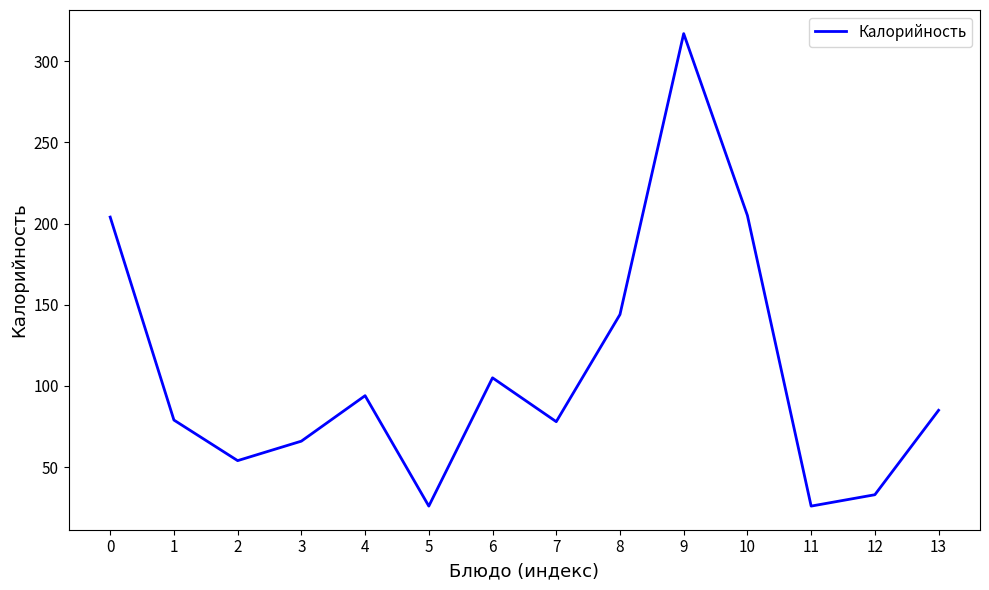

The value at 13 is 51. True or false?

False